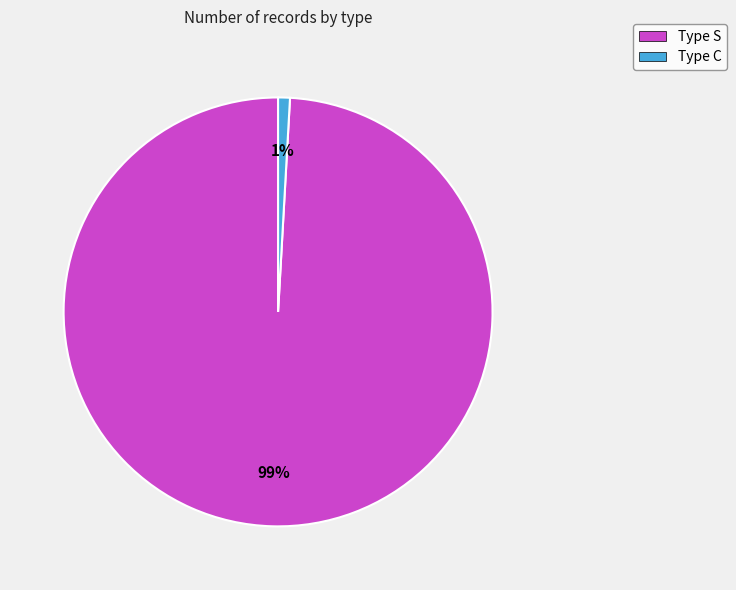

Does Type S account for over 50% of the chart?

Yes